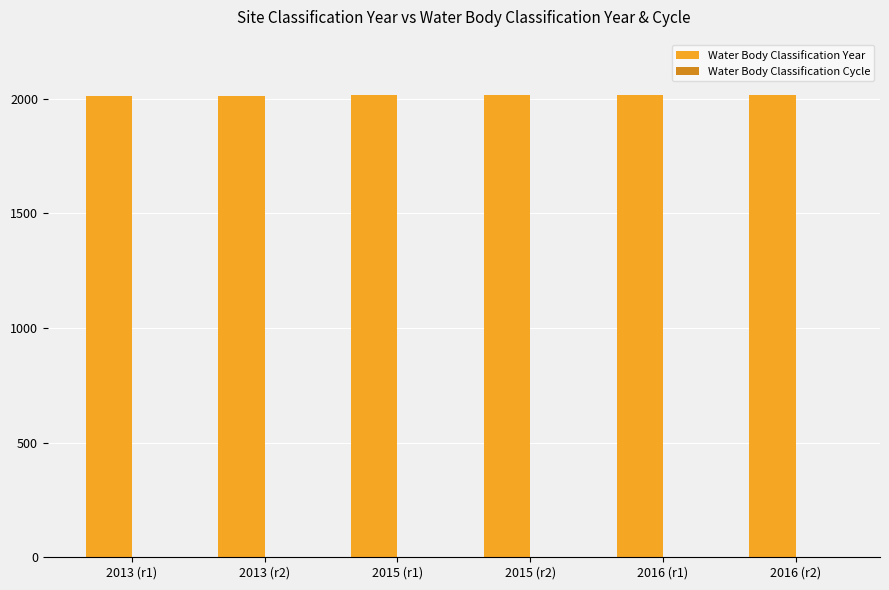

The value of Water Body Classification Year at 2015 (r1) is 3429. True or false?

False